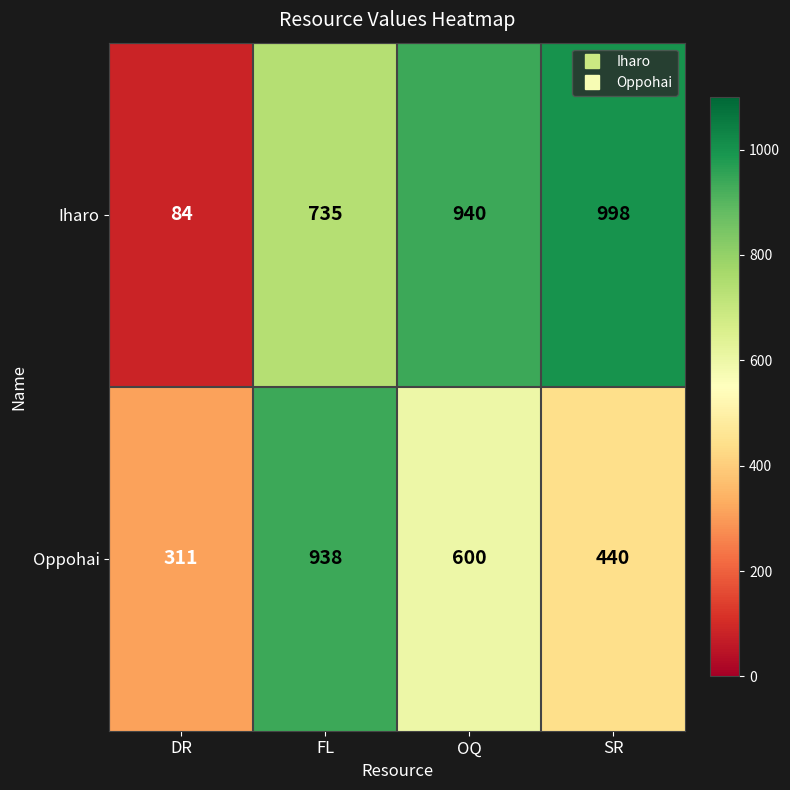

At which label is Iharo closest to 541?

FL